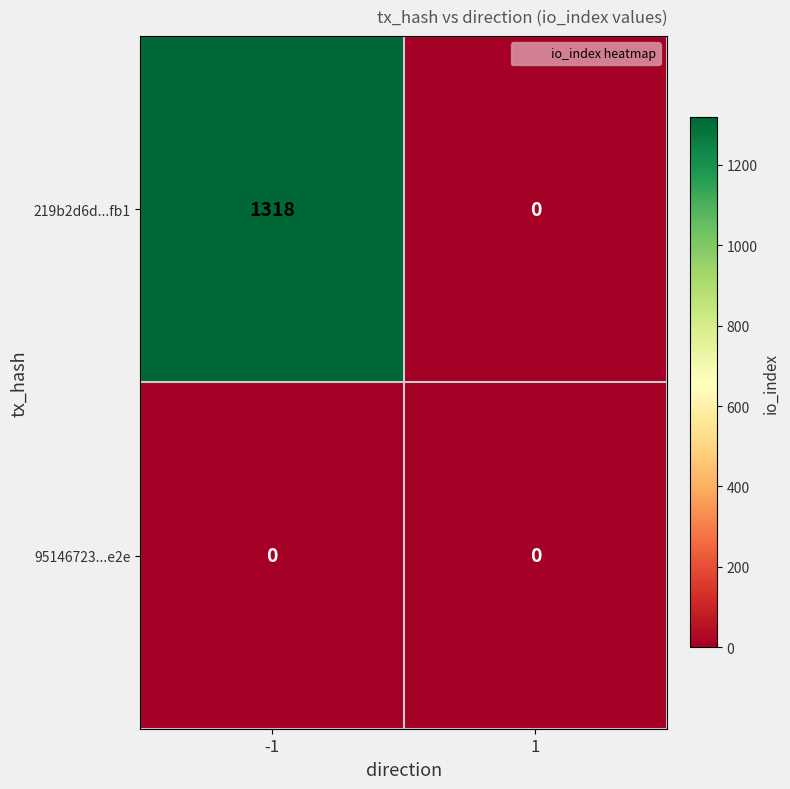

Which series has the largest total across all categories?

219b2d6d...fb1